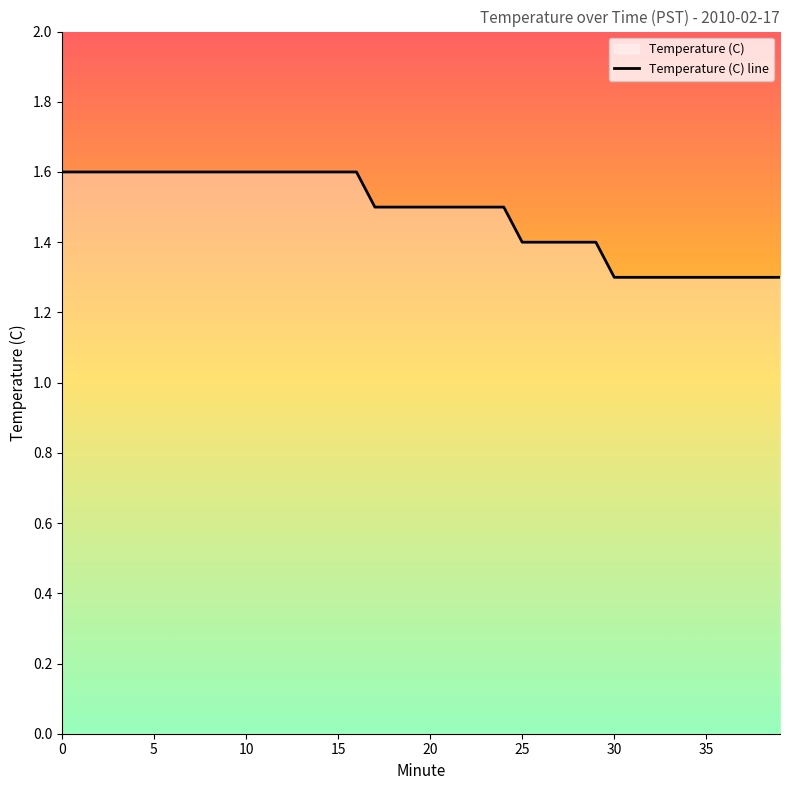

What is the label of the 24th point from the right?

16